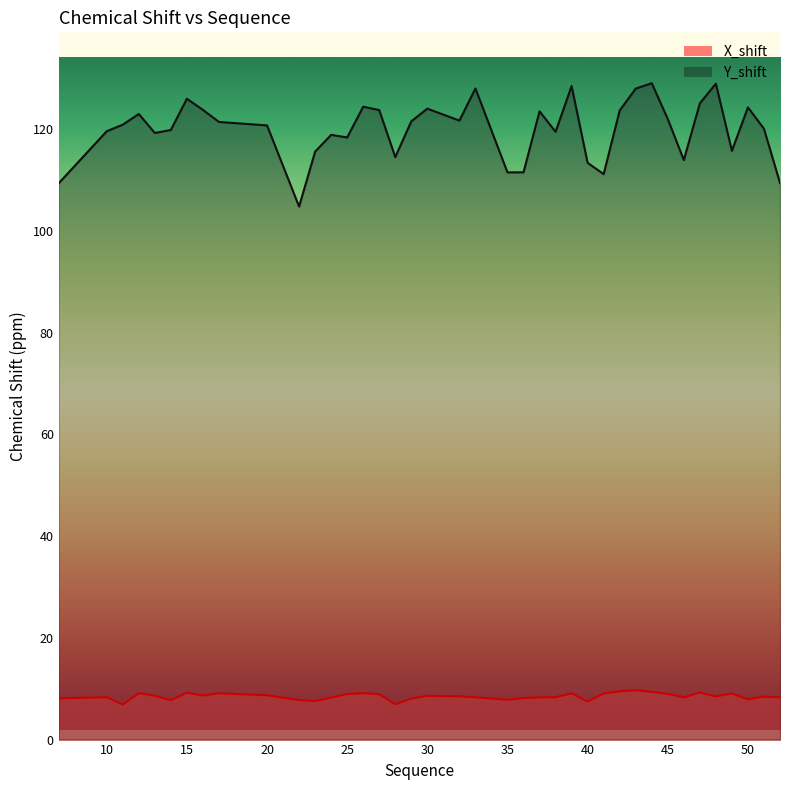

At which category does Y_shift reach its first local peak?

12